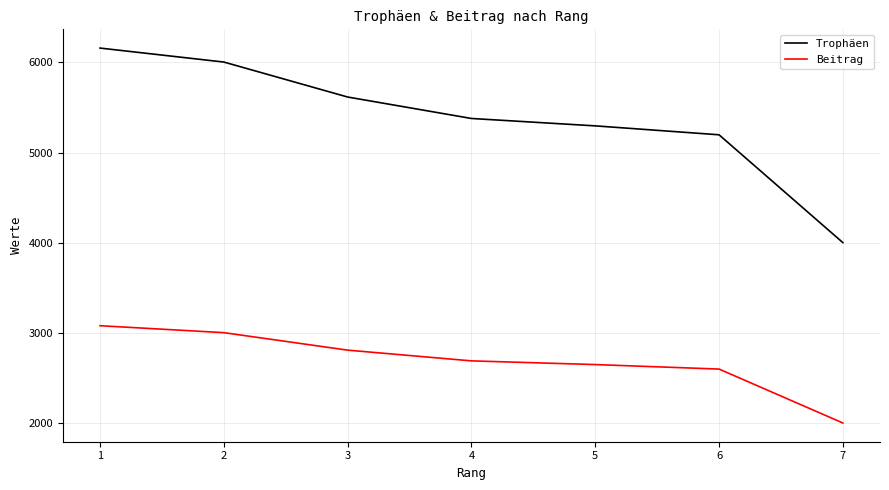

What is the difference between the maximum and minimum values in the Trophäen series?

2158